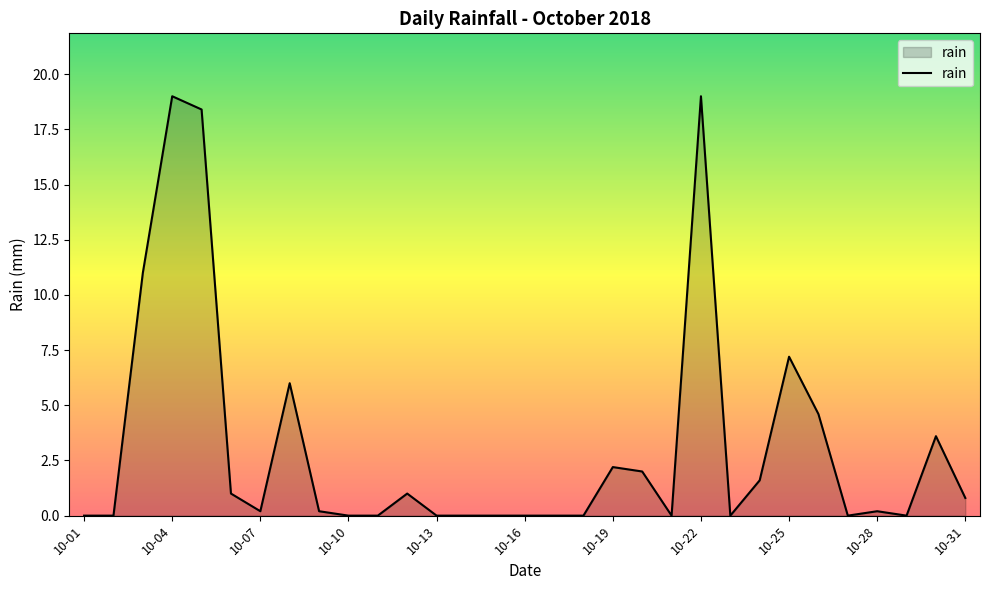

What is the greatest value displayed?

19.0